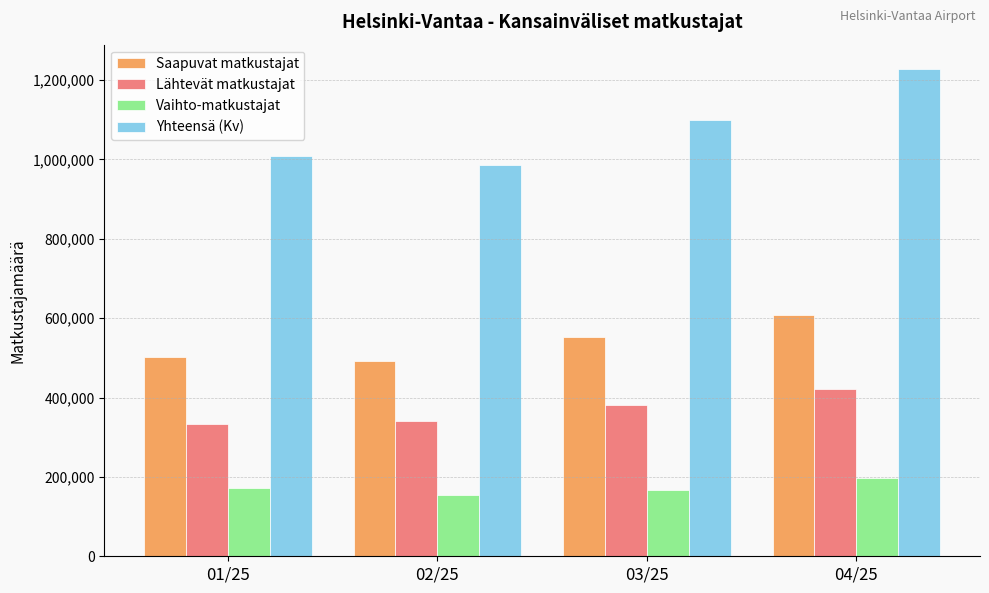

What is the minimum value shown in the chart?

154009